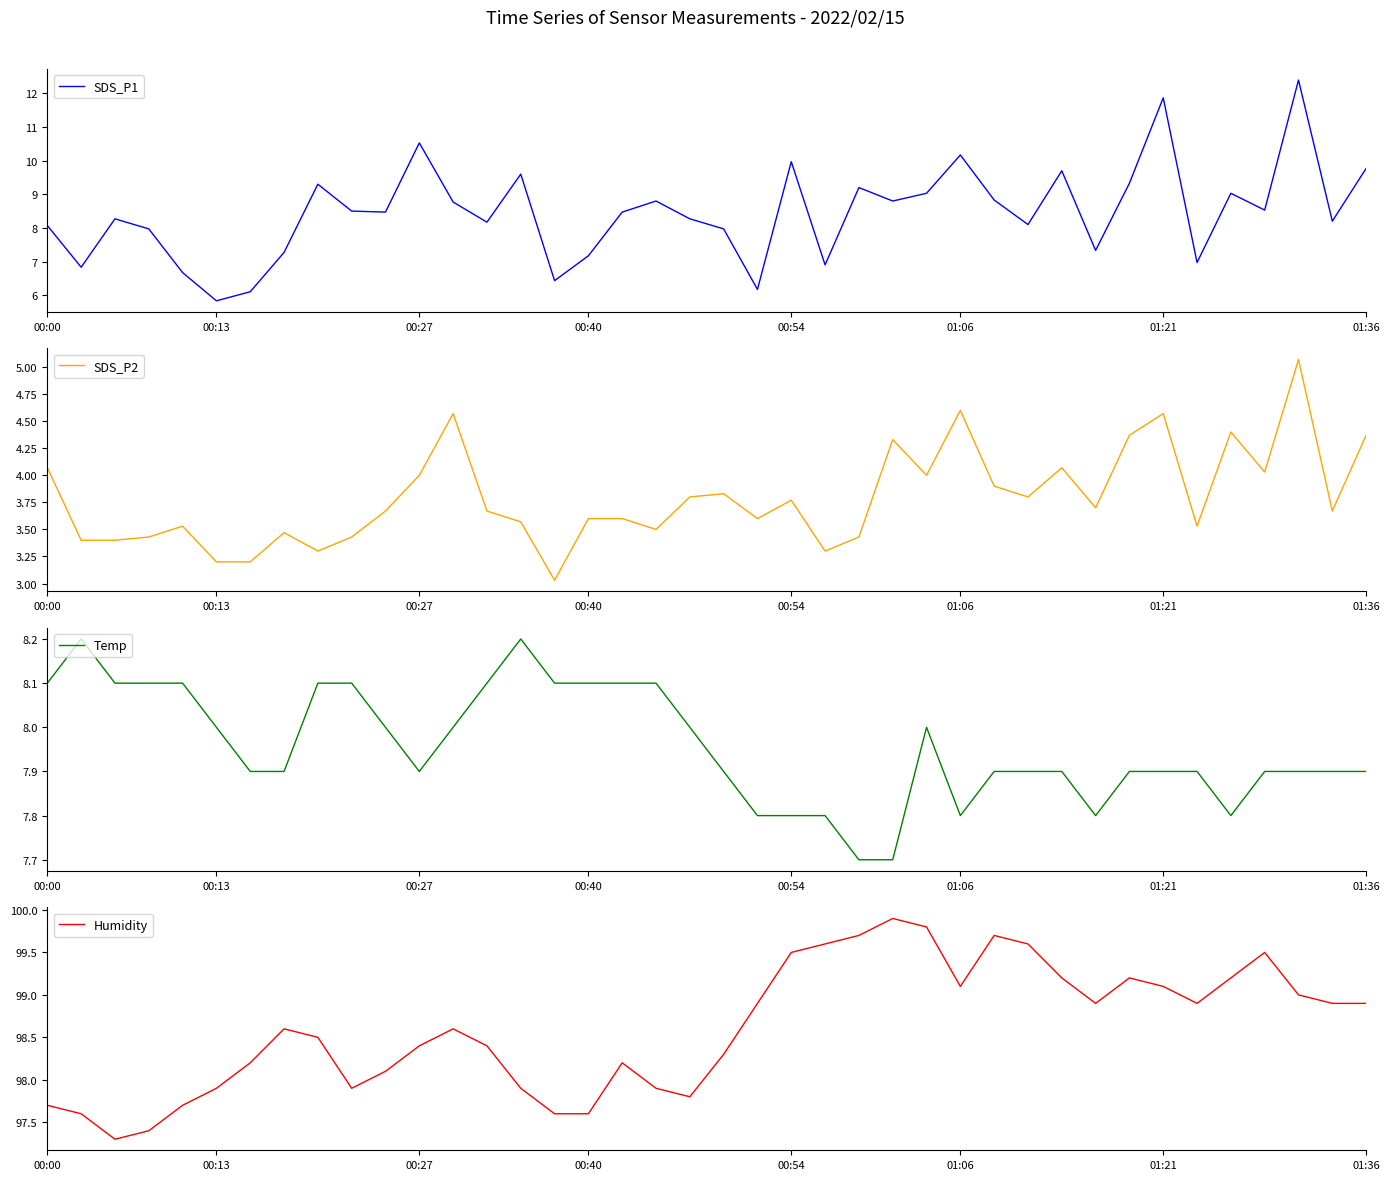

What is the sum of all SDS_P1 values?

337.8